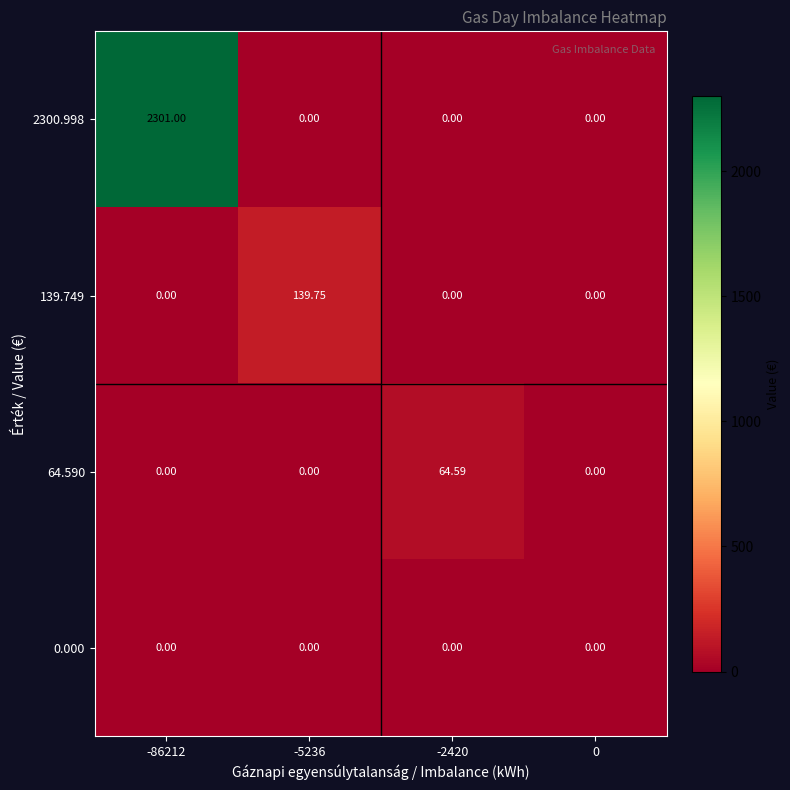

Reading left to right, list all the values displayed in this chart.

2300.998: -86212=2301.0	-5236=0.0	-2420=0.0	0=0.0
139.749: -86212=0.0	-5236=139.8	-2420=0.0	0=0.0
64.590: -86212=0.0	-5236=0.0	-2420=64.6	0=0.0
0.000: -86212=0.0	-5236=0.0	-2420=0.0	0=0.0